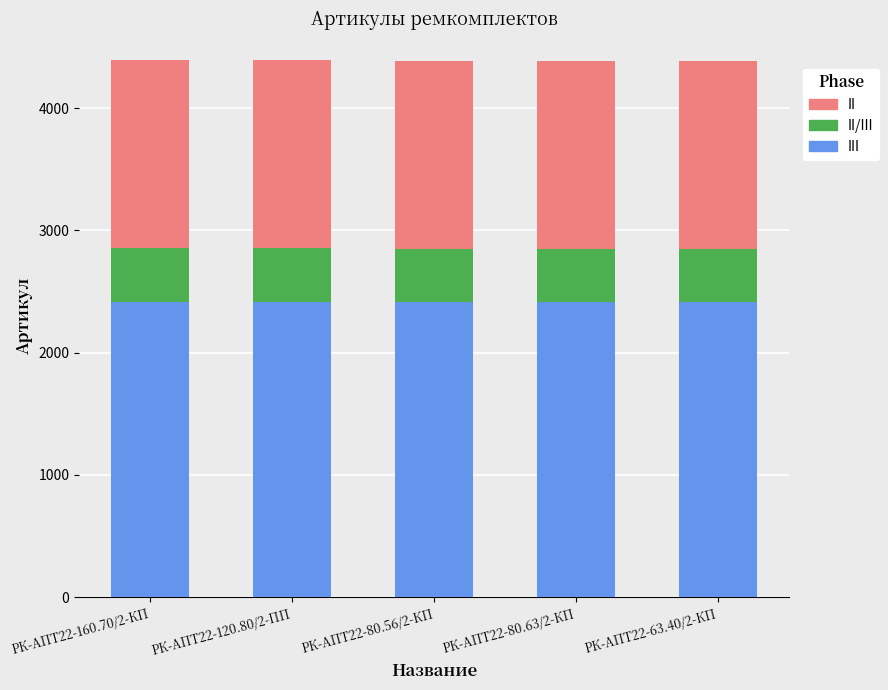

Are the bars grouped side by side (vs. stacked)?

No